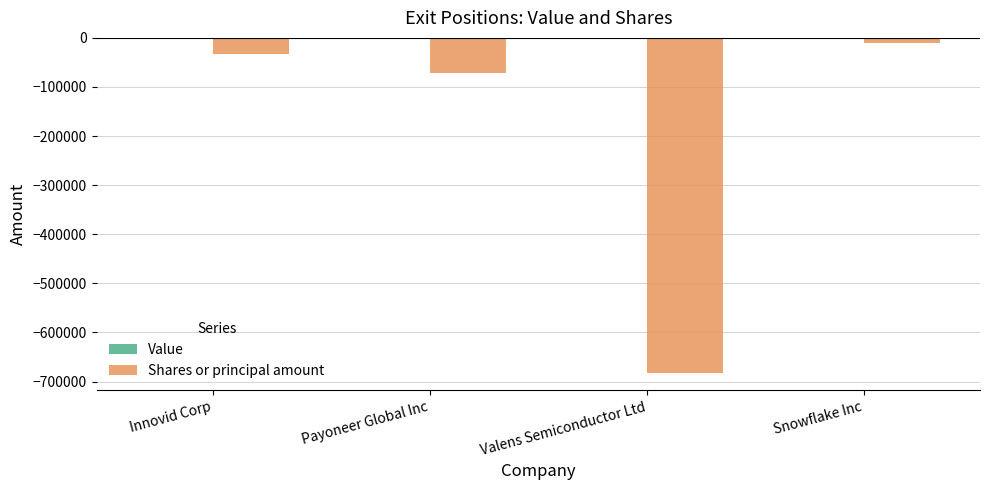

Reading left to right, transcribe all the data shown in this chart.

-32640	-71700	-683322	-10557